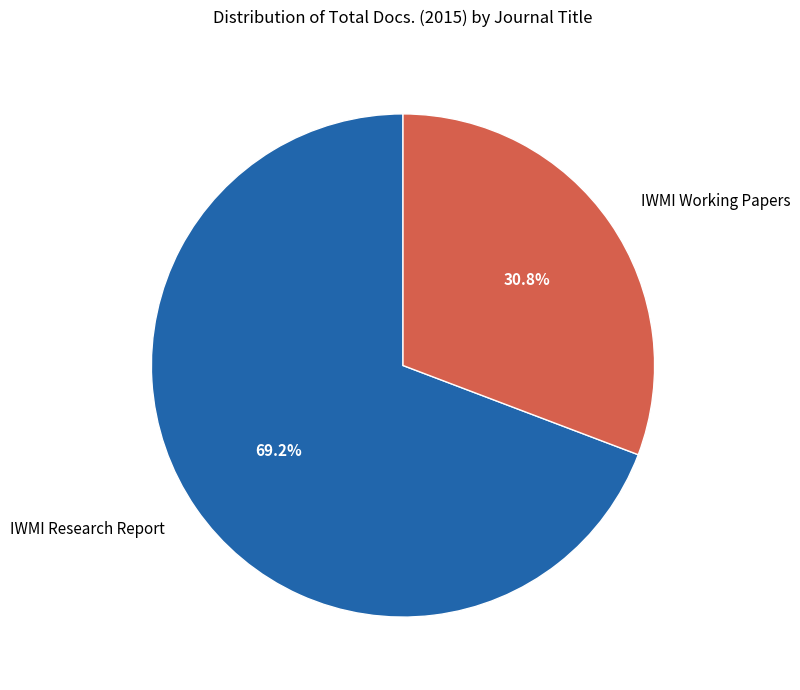

What is the ratio of the value at IWMI Working Papers to the value at IWMI Research Report?

0.4